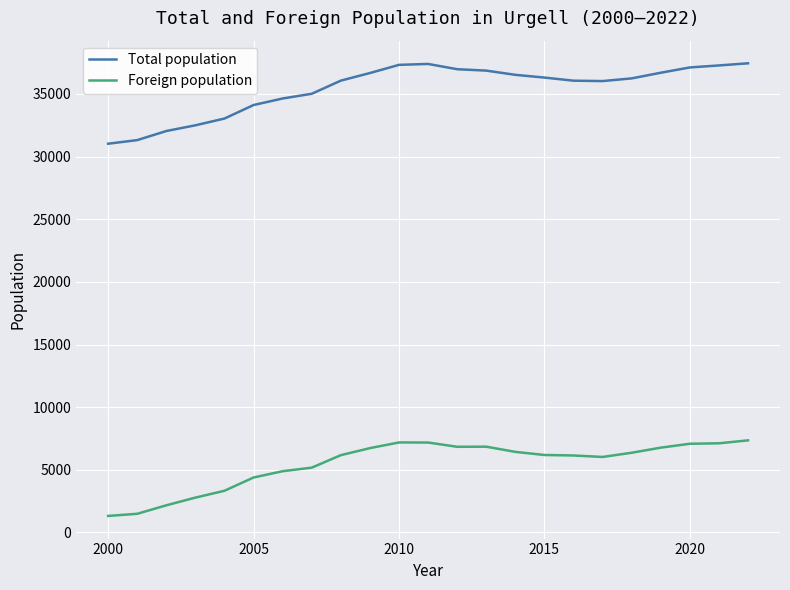

Which series has the largest total across all categories?

Total population